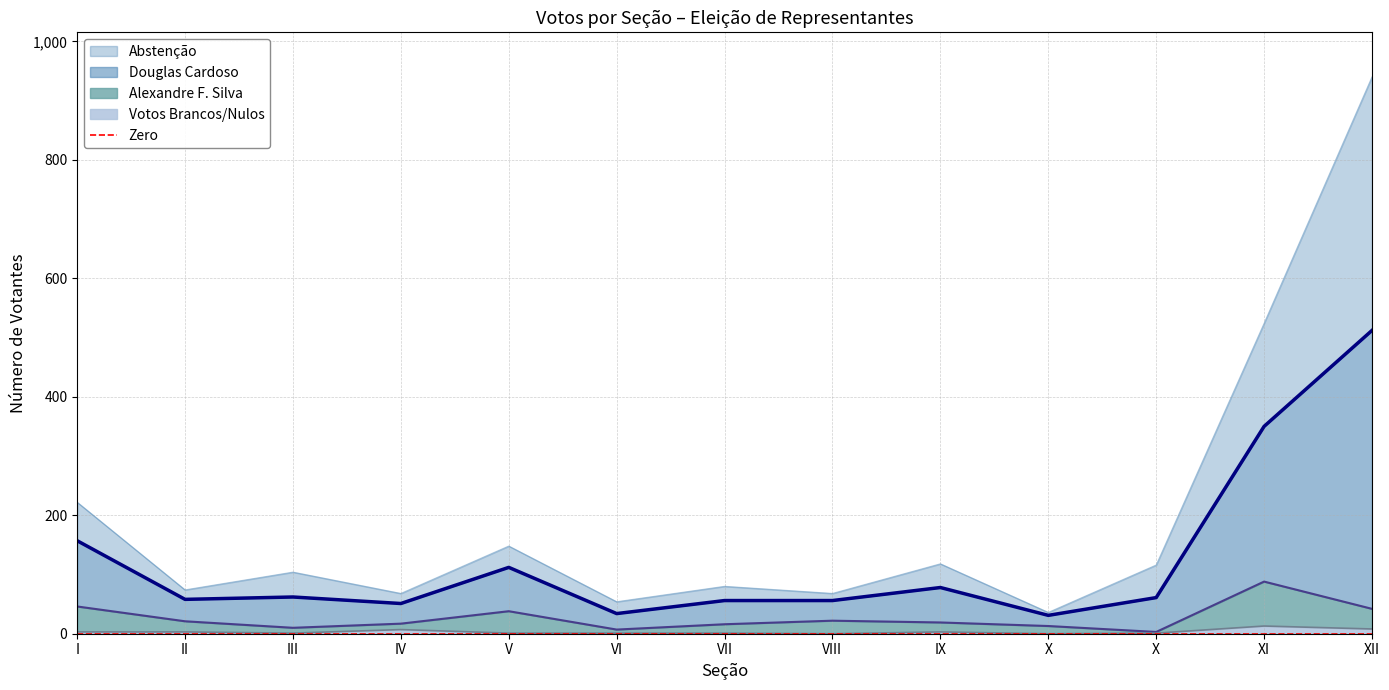

Reading left to right, extract all data points from this chart.

Abstenção: I=222	II=74	III=104	IV=68	V=148	VI=54	VII=80	VIII=68	IX=118	X=36	X=116	XI=524	XII=940
Douglas Cardoso: I=157	II=58	III=62	IV=51	V=112	VI=34	VII=56	VIII=56	IX=78	X=31	X=61	XI=350	XII=512
Alexandre F. Silva: I=46	II=21	III=10	IV=17	V=38	VI=7	VII=16	VIII=22	IX=19	X=13	X=3	XI=88	XII=42
Votos Brancos/Nulos: I=3	II=3	III=1	IV=7	V=1	VI=1	VII=1	VIII=0	IX=3	X=0	X=1	XI=13	XII=8